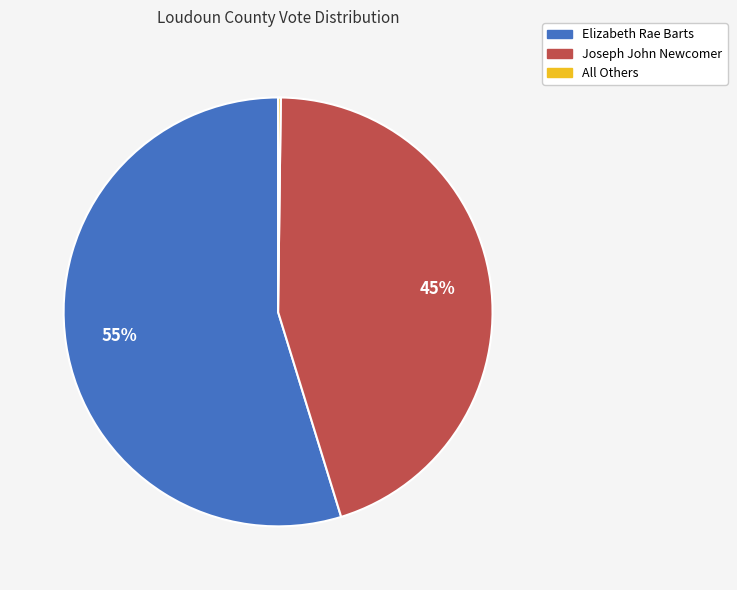

To the nearest percent, what is the average slice percentage?

33%